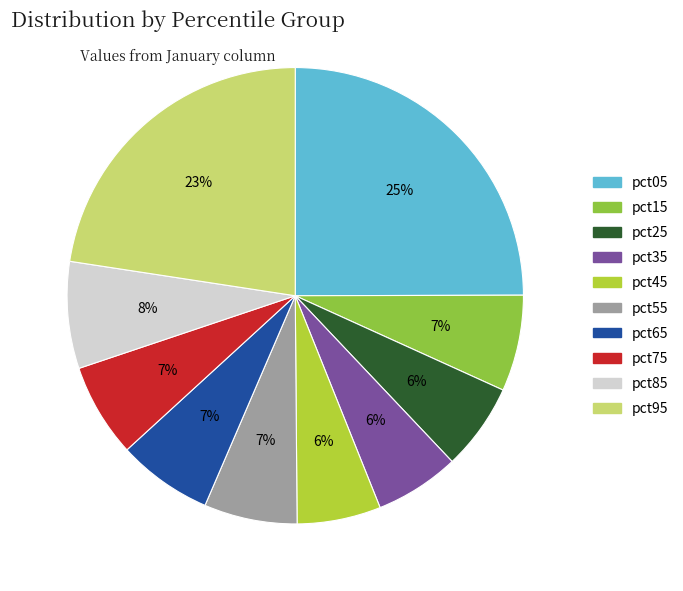

Do pct25 and pct65 together represent more than half of the pie?

No